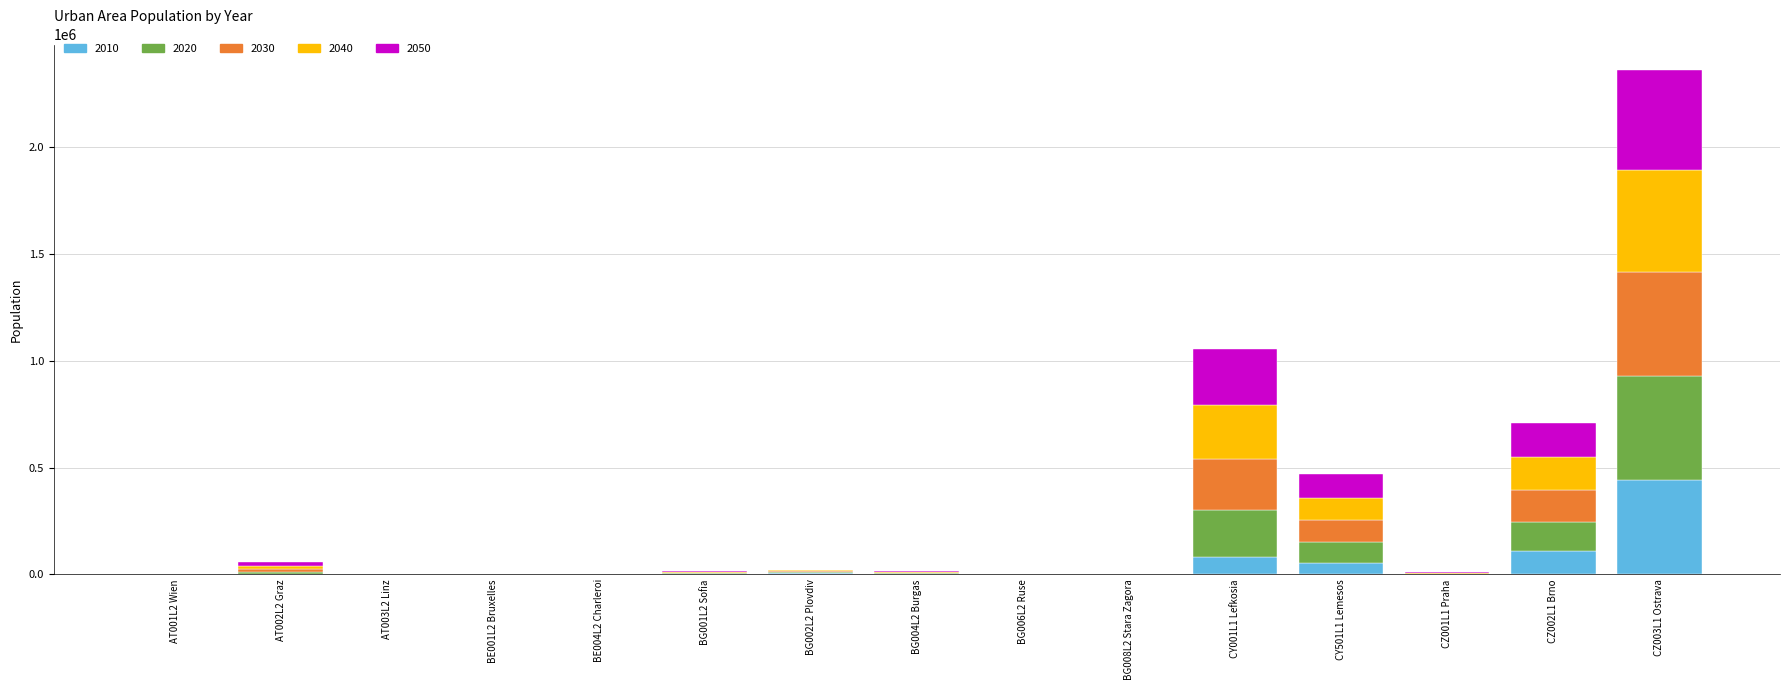

At which label does 2010 reach its peak?

CZ003L1 Ostrava